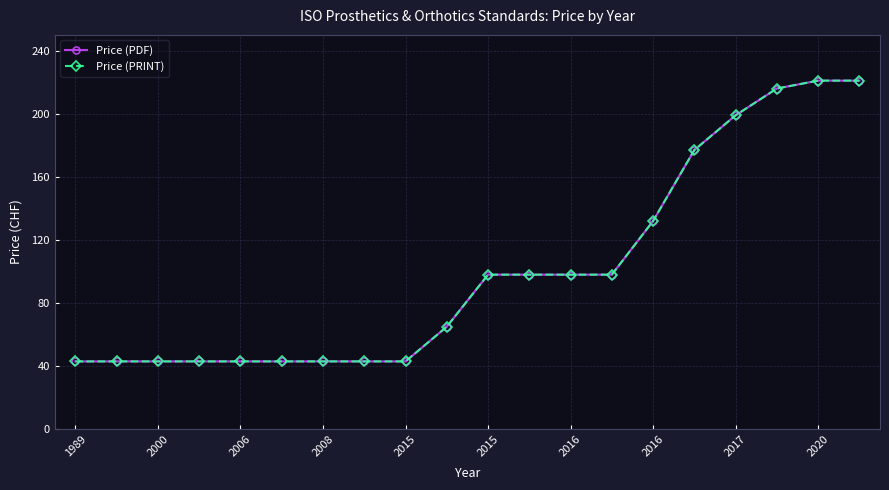

What is the sum of all Price (PDF) values?

2010